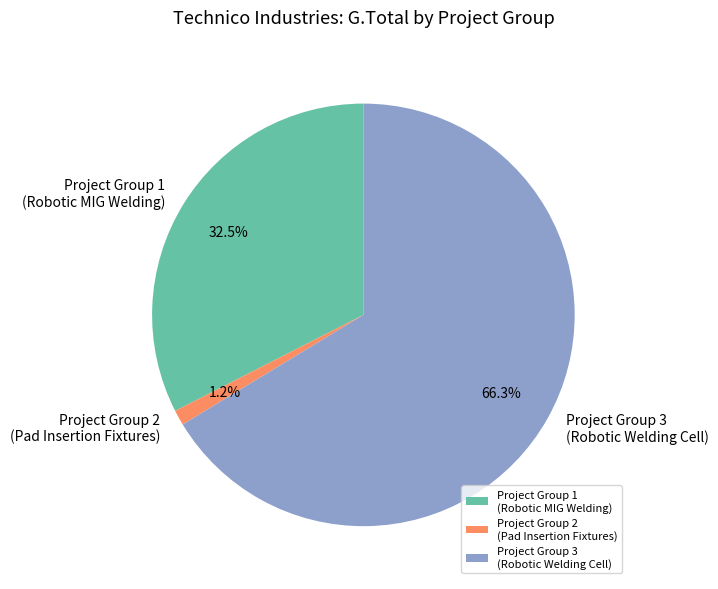

What is the total percentage of Project Group 3 (Robotic Welding Cell) and Project Group 2 (Pad Insertion Fixtures)?

67.5%